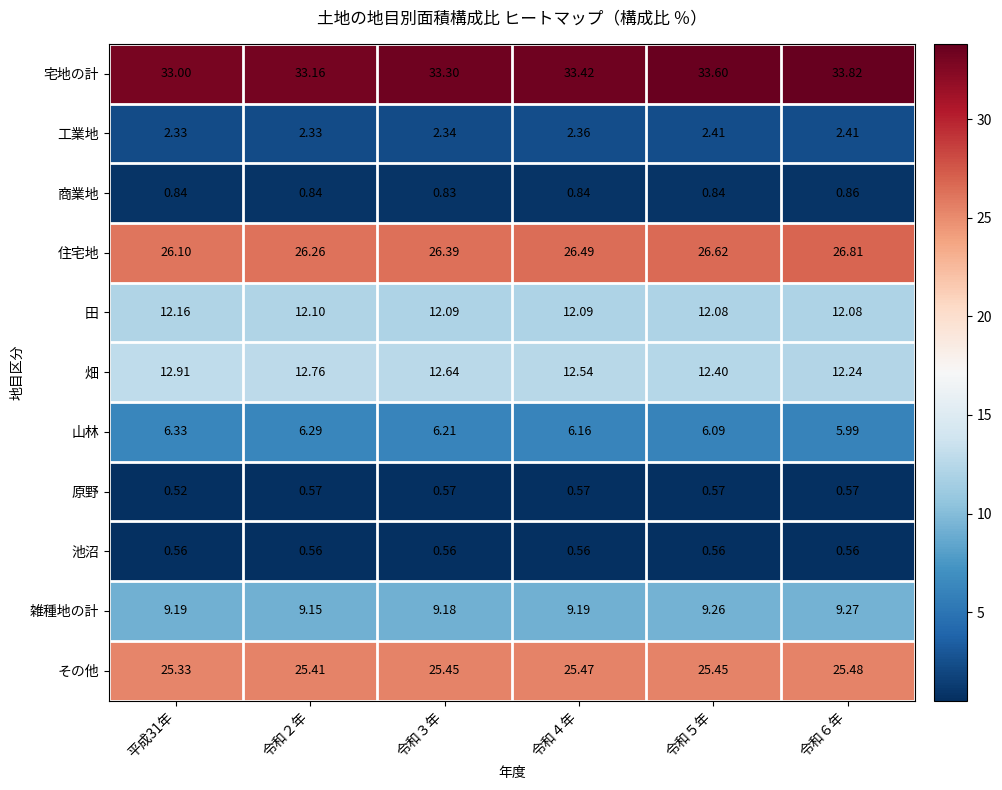

At how many categories does at least one series exceed 30?

6